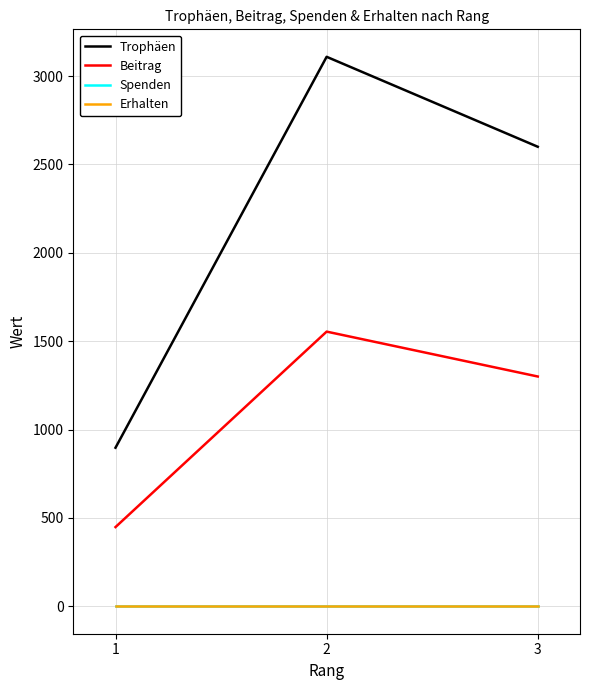

The Beitrag series shows 761 at 1. True or false?

False